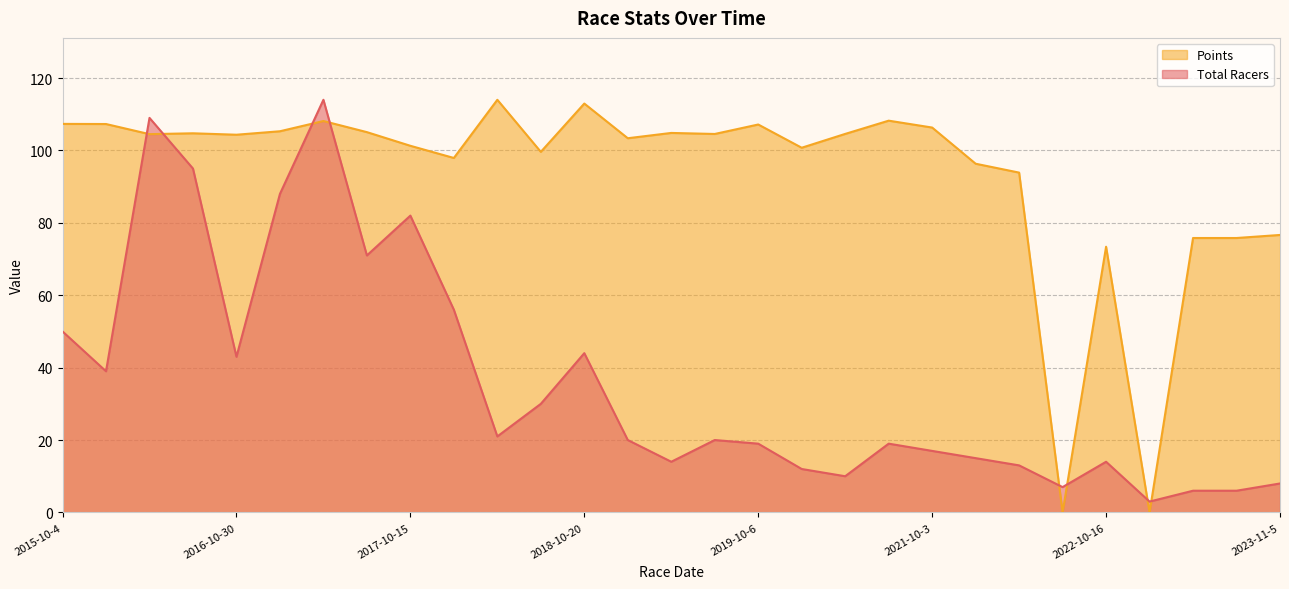

At how many categories does at least one series exceed 70?

27